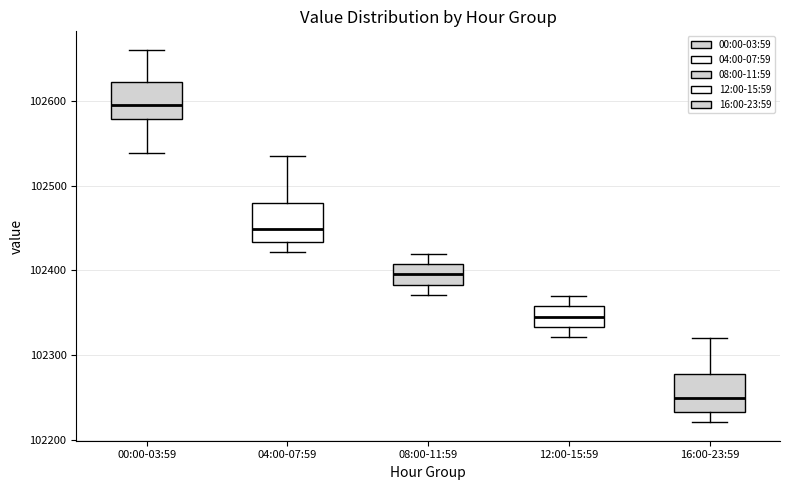

Reading left to right, transcribe this box plot: for each box, give where its median line is, the range the box spans, and where its two whiskers end, as read against the y-axis. The values are not printed on the chart, so give them approximately, as read against the axis.

00:00-03:59: median 102600, box 102580 to 102620, whiskers 102540 to 102660
04:00-07:59: median 102450, box 102430 to 102480, whiskers 102420 to 102540
08:00-11:59: median 102400, box 102380 to 102410, whiskers 102370 to 102420
12:00-15:59: median 102350, box 102330 to 102360, whiskers 102320 to 102370
16:00-23:59: median 102250, box 102230 to 102280, whiskers 102220 to 102320